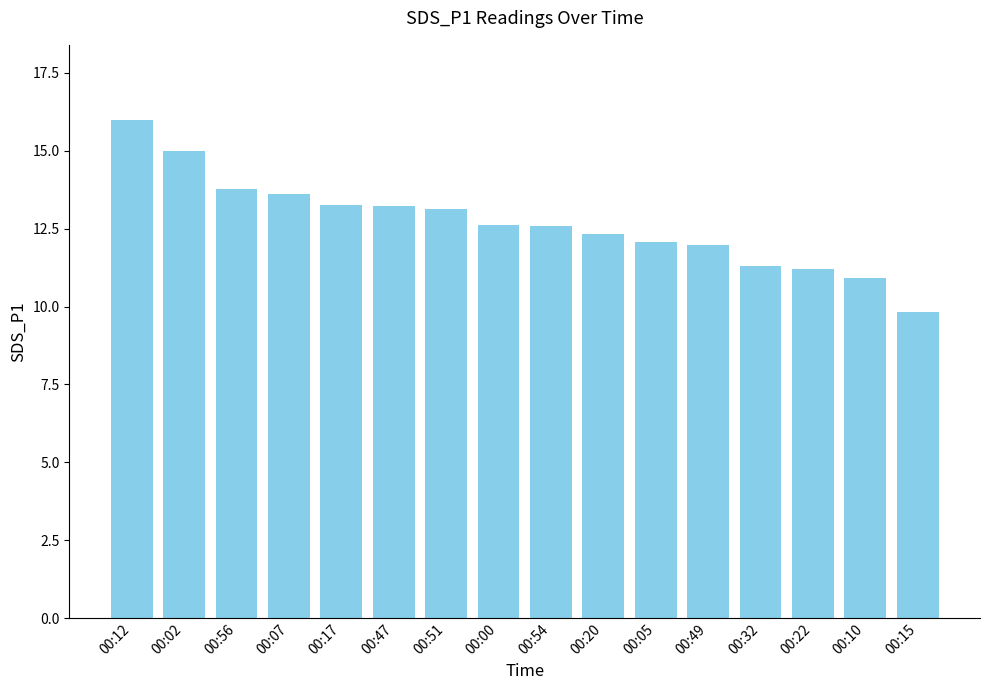

What is the ratio of the value at 00:12 to the value at 00:49?

1.3